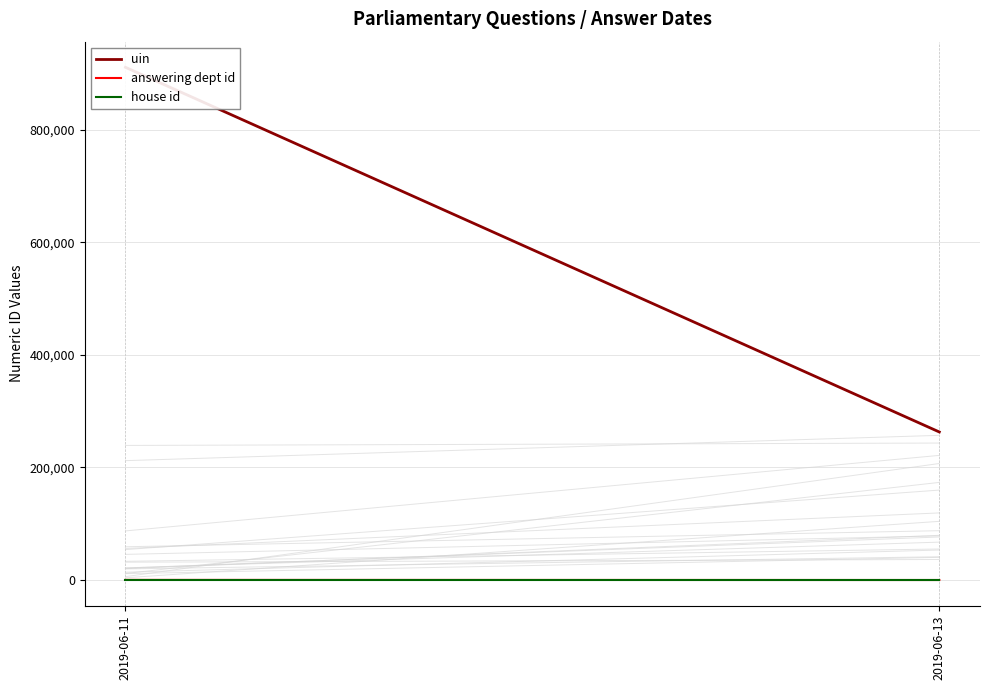

What is the value of the uin point at the 2nd from the left?

263116